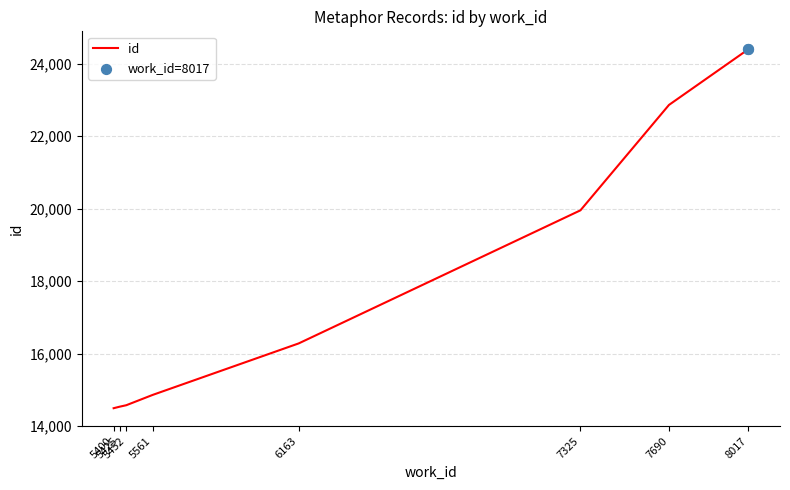

What is the change in value from 7690 to 8017?

+1535